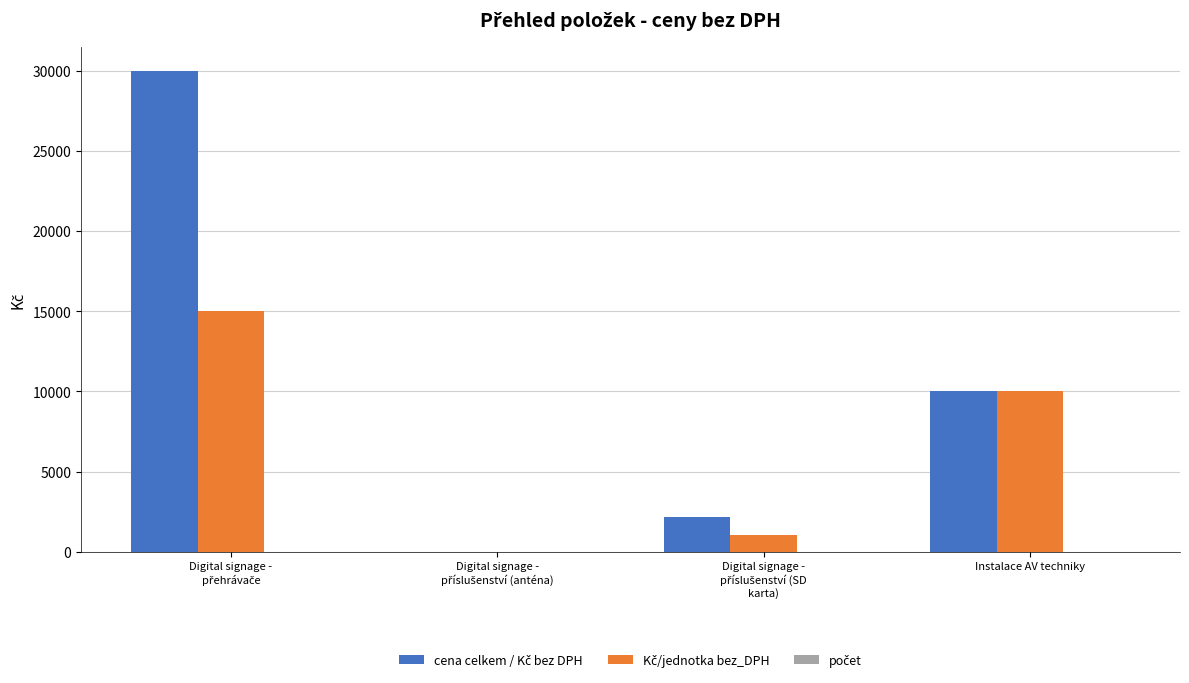

What is the greatest value displayed?

29984